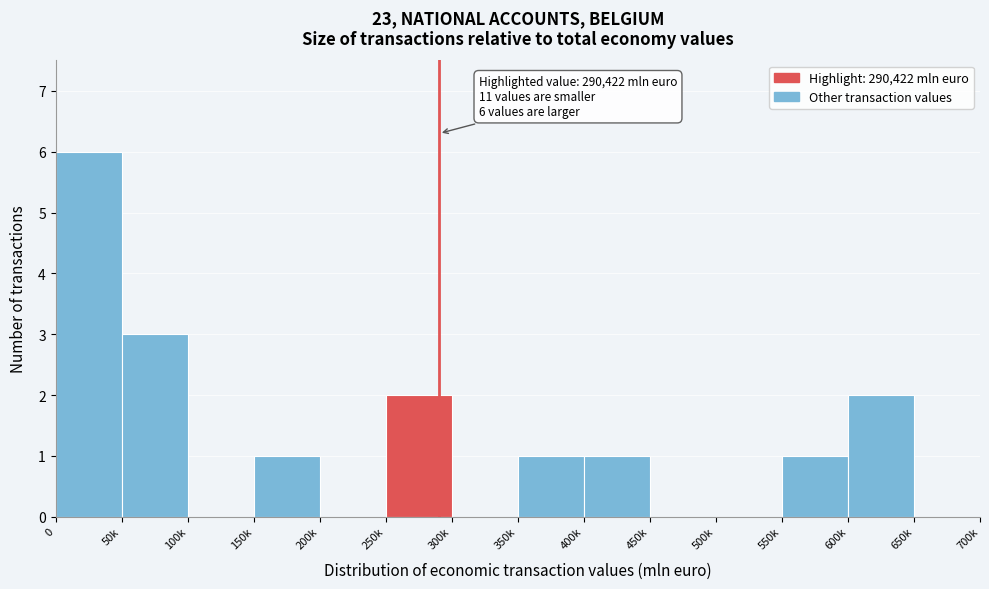

True or false: the data shows 3 at 600k.

False